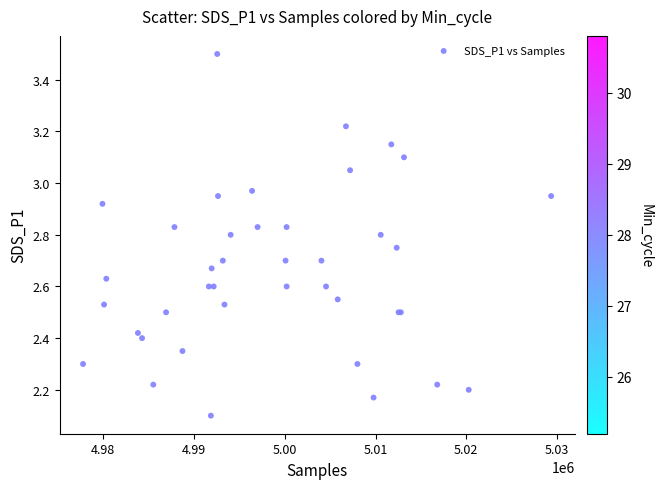

What Y value in the scatter plot is closest to 2?

2.1